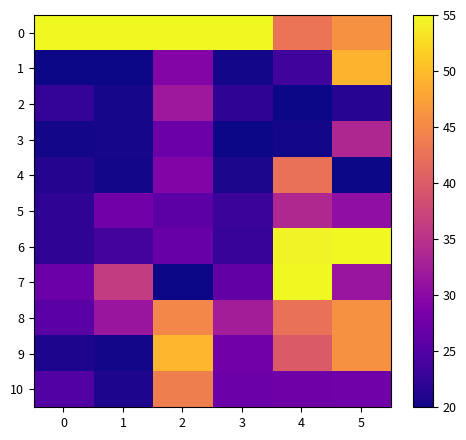

What is the maximum value shown in the chart?

55.0